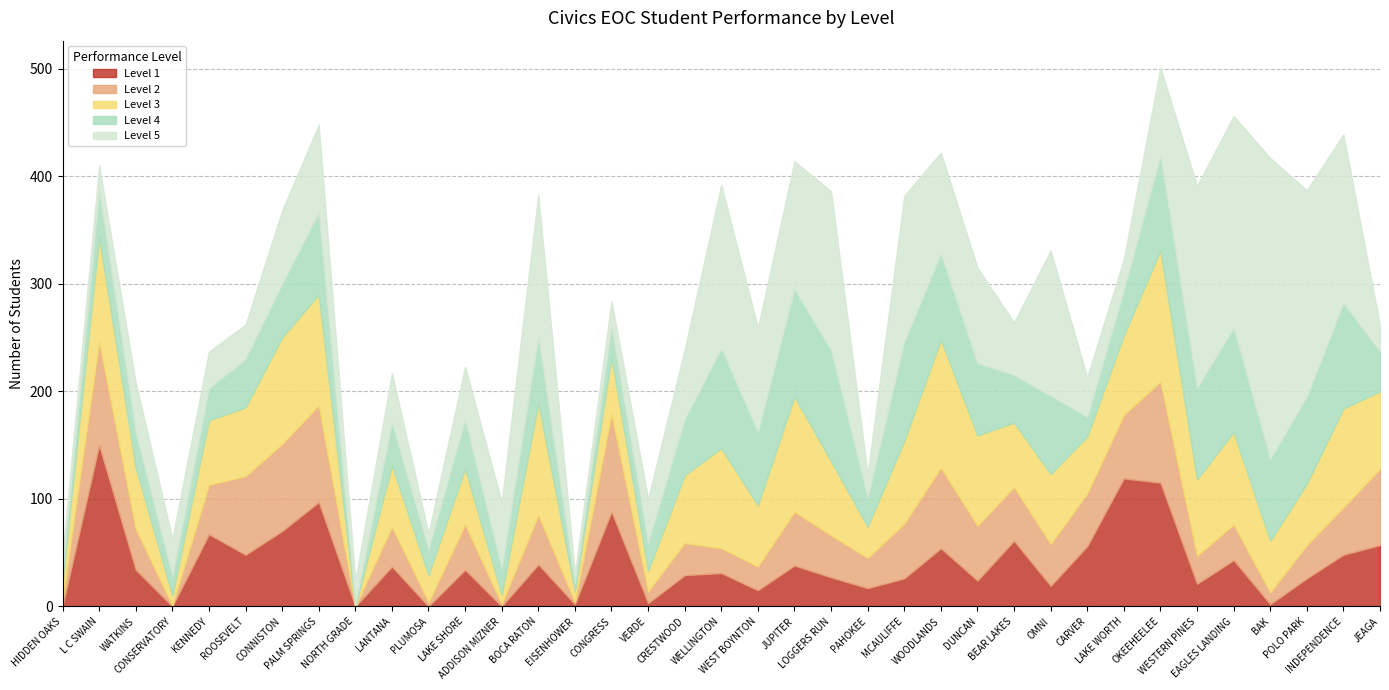

Which series ends up on top after the final intersection of Level 1 and Level 4?

Level 1